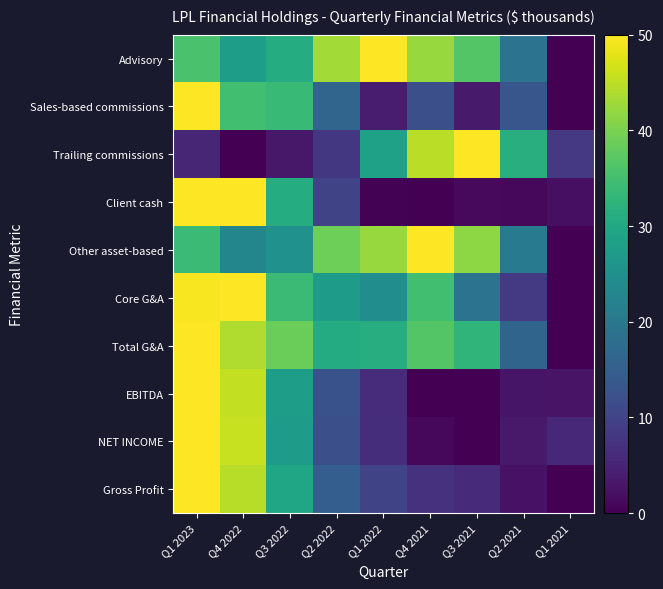

Reading left to right, extract all data points from this chart.

Advisory: Q1 2023=35.7	Q4 2022=27.7	Q3 2022=31.0	Q2 2022=43.0	Q1 2022=50.0	Q4 2021=42.3	Q3 2021=36.6	Q2 2021=19.1	Q1 2021=0.0
Sales-based commissions: Q1 2023=50.0	Q4 2022=35.0	Q3 2022=33.8	Q2 2022=16.3	Q1 2022=4.1	Q4 2021=12.2	Q3 2021=3.5	Q2 2021=13.4	Q1 2021=0.0
Trailing commissions: Q1 2023=5.4	Q4 2022=0.0	Q3 2022=3.3	Q2 2022=8.2	Q1 2022=28.6	Q4 2021=44.8	Q3 2021=50.0	Q2 2021=31.5	Q1 2021=8.2
Client cash: Q1 2023=49.9	Q4 2022=50.0	Q3 2022=31.0	Q2 2022=10.3	Q1 2022=0.3	Q4 2021=0.0	Q3 2021=1.2	Q2 2021=1.1	Q1 2021=2.1
Other asset-based: Q1 2023=34.2	Q4 2022=22.9	Q3 2022=25.3	Q2 2022=39.0	Q1 2022=42.4	Q4 2021=50.0	Q3 2021=41.5	Q2 2021=20.8	Q1 2021=0.0
Core G&A: Q1 2023=49.5	Q4 2022=50.0	Q3 2022=34.0	Q2 2022=27.4	Q1 2022=24.6	Q4 2021=34.8	Q3 2021=19.1	Q2 2021=8.5	Q1 2021=0.0
Total G&A: Q1 2023=50.0	Q4 2022=44.1	Q3 2022=38.7	Q2 2022=30.7	Q1 2022=31.1	Q4 2021=36.7	Q3 2021=32.7	Q2 2021=16.1	Q1 2021=0.0
EBITDA: Q1 2023=50.0	Q4 2022=45.5	Q3 2022=27.9	Q2 2022=12.7	Q1 2022=6.3	Q4 2021=0.0	Q3 2021=0.0	Q2 2021=2.7	Q1 2021=2.7
NET INCOME: Q1 2023=50.0	Q4 2022=45.8	Q3 2022=27.4	Q2 2022=12.2	Q1 2022=6.5	Q4 2021=1.1	Q3 2021=0.0	Q2 2021=3.4	Q1 2021=5.6
Gross Profit: Q1 2023=50.0	Q4 2022=44.6	Q3 2022=29.3	Q2 2022=15.0	Q1 2022=10.2	Q4 2021=7.2	Q3 2021=5.9	Q2 2021=2.5	Q1 2021=0.0